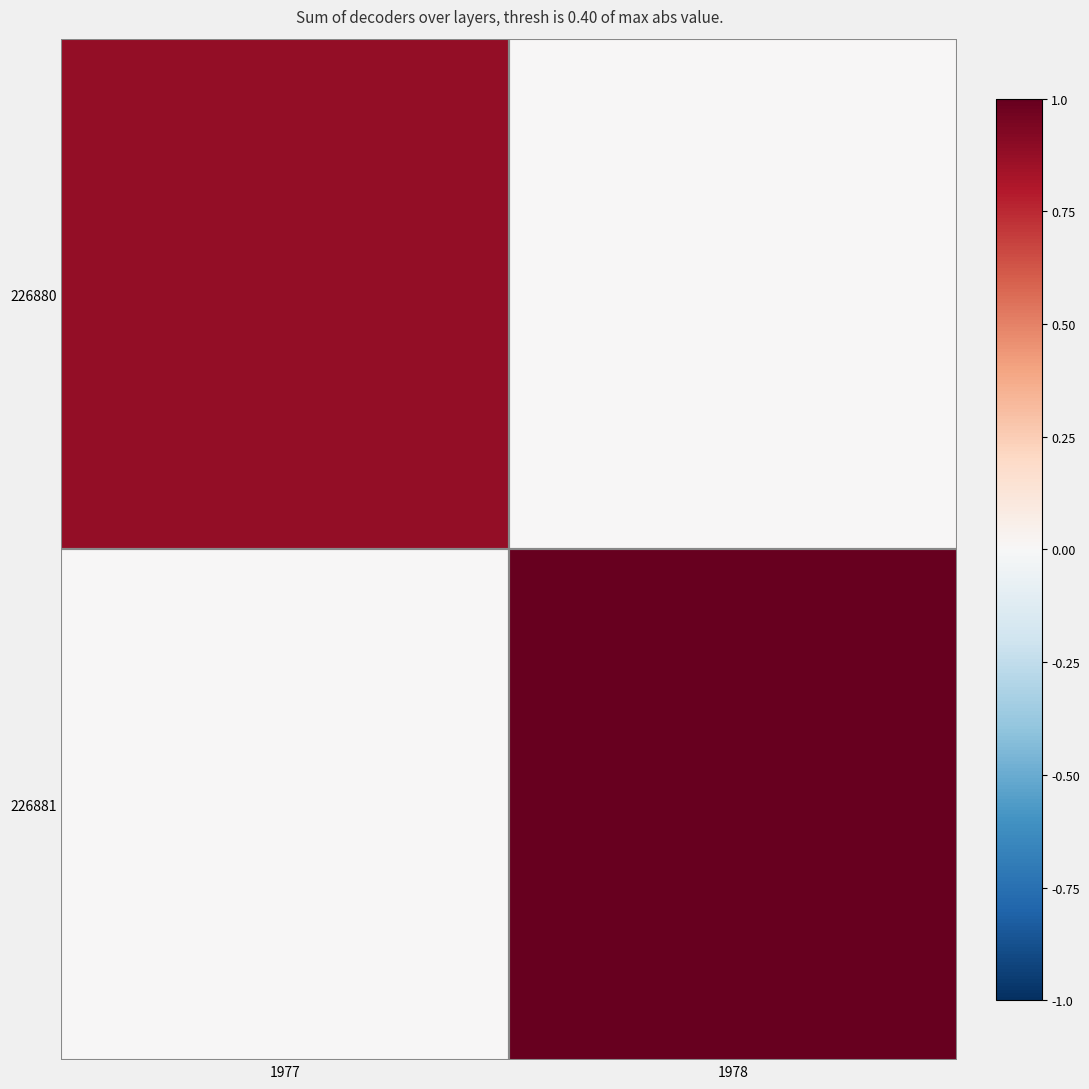

What is the greatest value displayed?

1.0